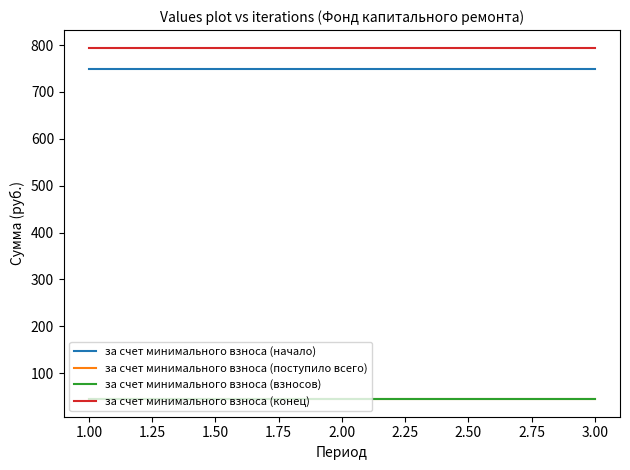

Which series has the largest total across all categories?

за счет минимального взноса (конец)